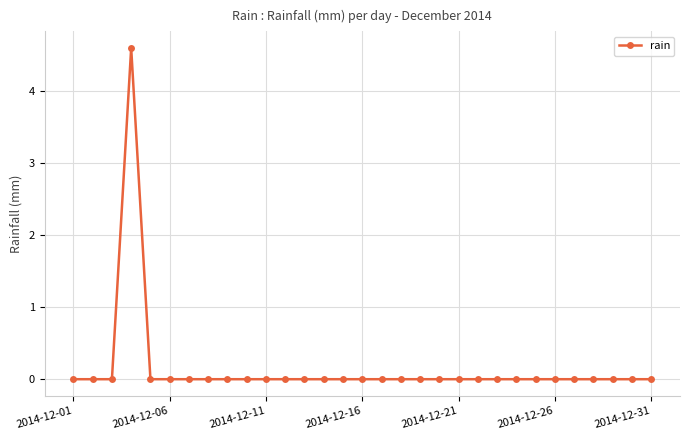

How many lines are shown in the chart?

1